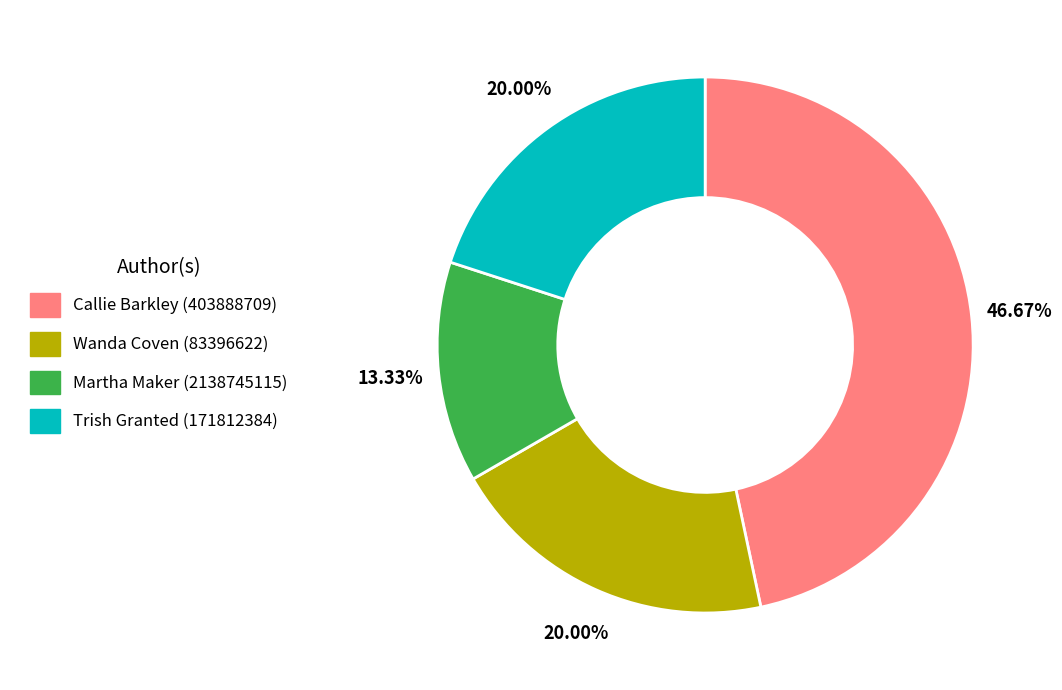

Is it true that Wanda Coven (83396622) is 6% of the pie?

False